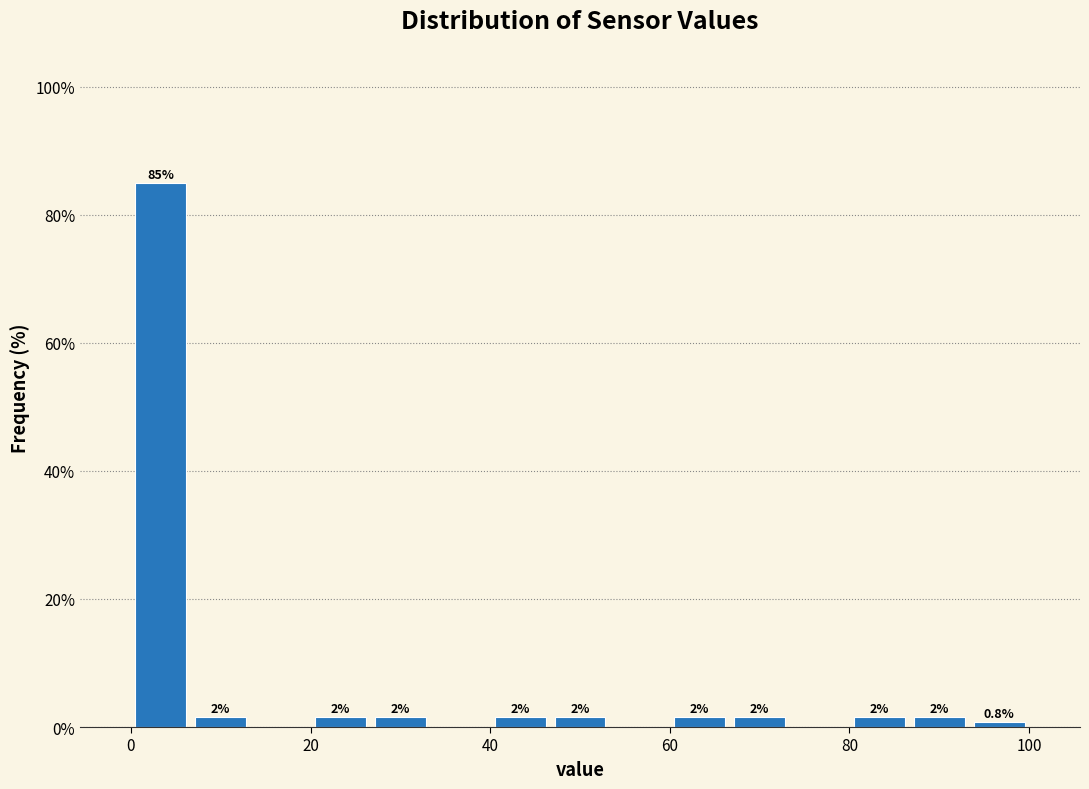

Around what value on the x-axis is the tallest bar? Give the approximate position of its centre, as read against the axis.

4